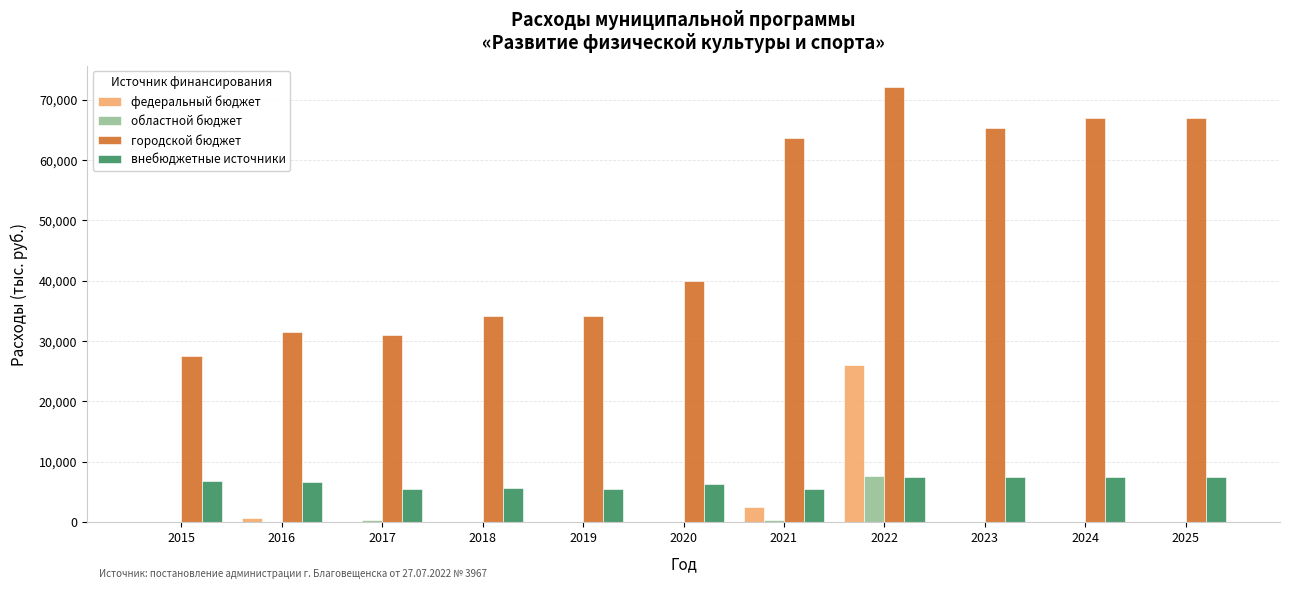

Is it true that городской бюджет equals 28424.0 at 2021?

False